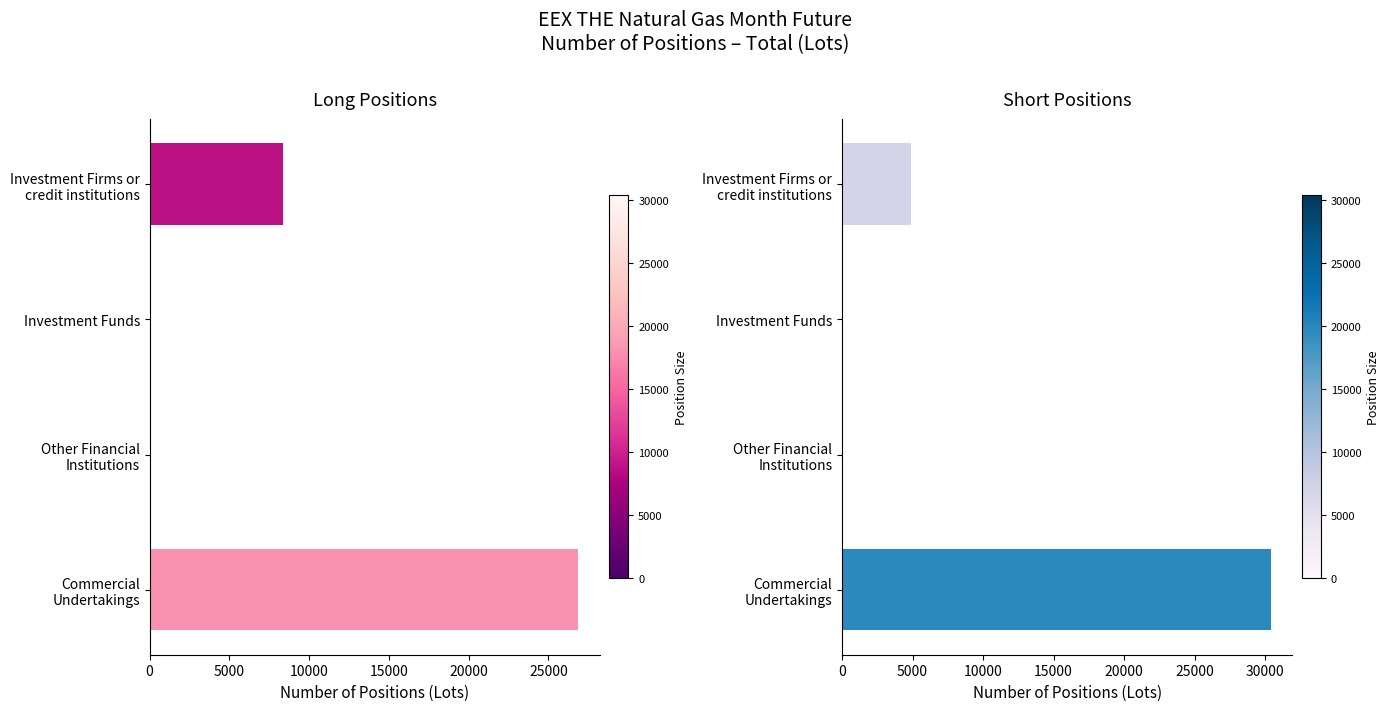

What is the maximum value for Long?

26874